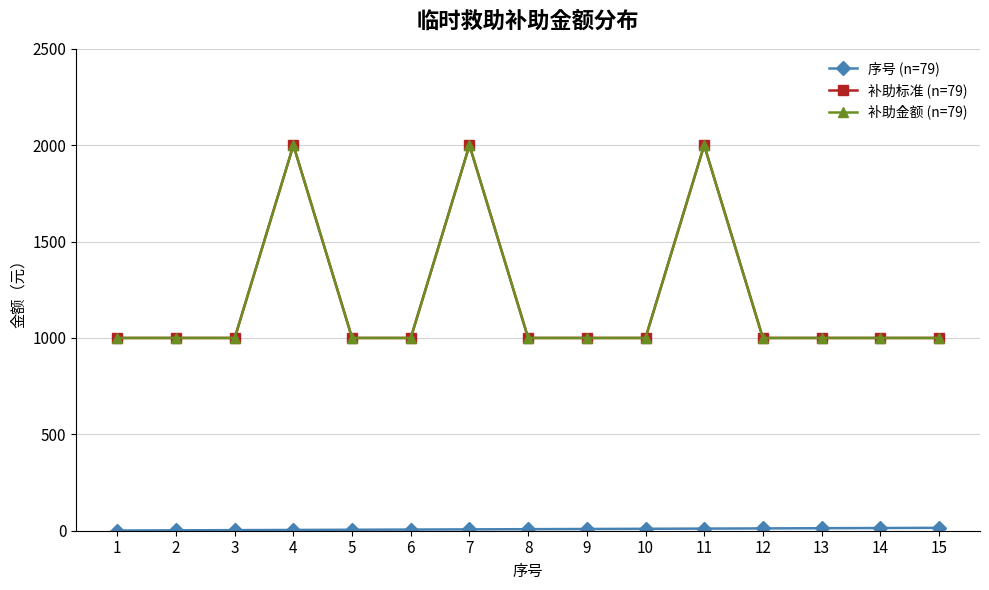

Which series has the largest total across all categories?

补助标准 (n=79)